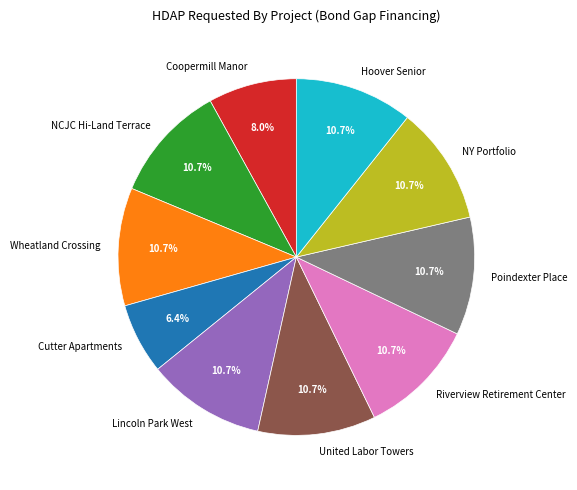

What is the total percentage of Hoover Senior and Wheatland Crossing?

21.4%